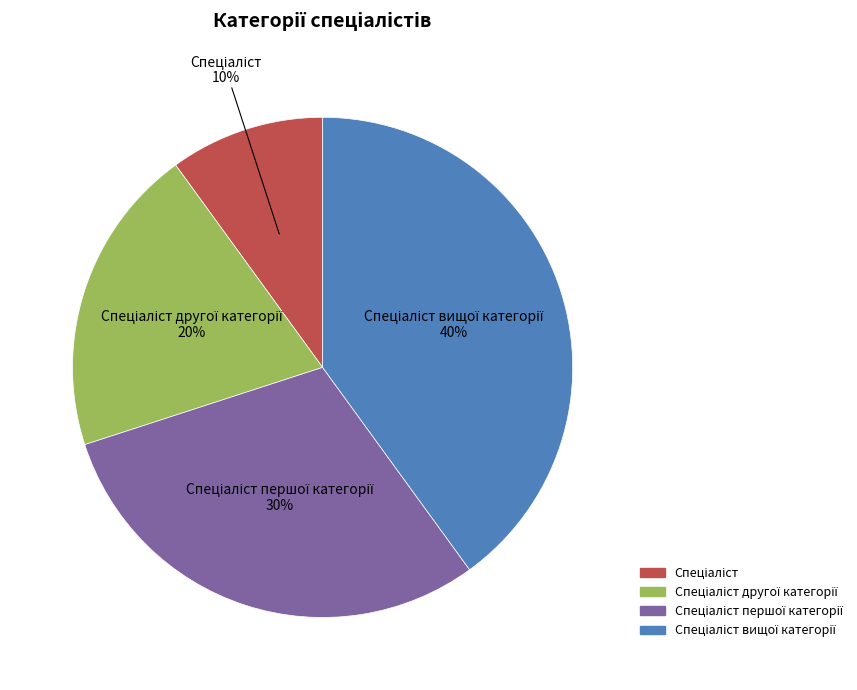

How many segments does this pie chart have?

4